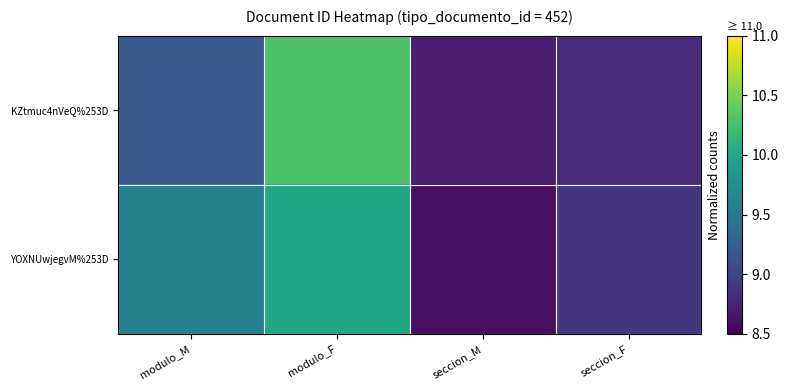

At which category is the sum across all series the highest?

modulo_F